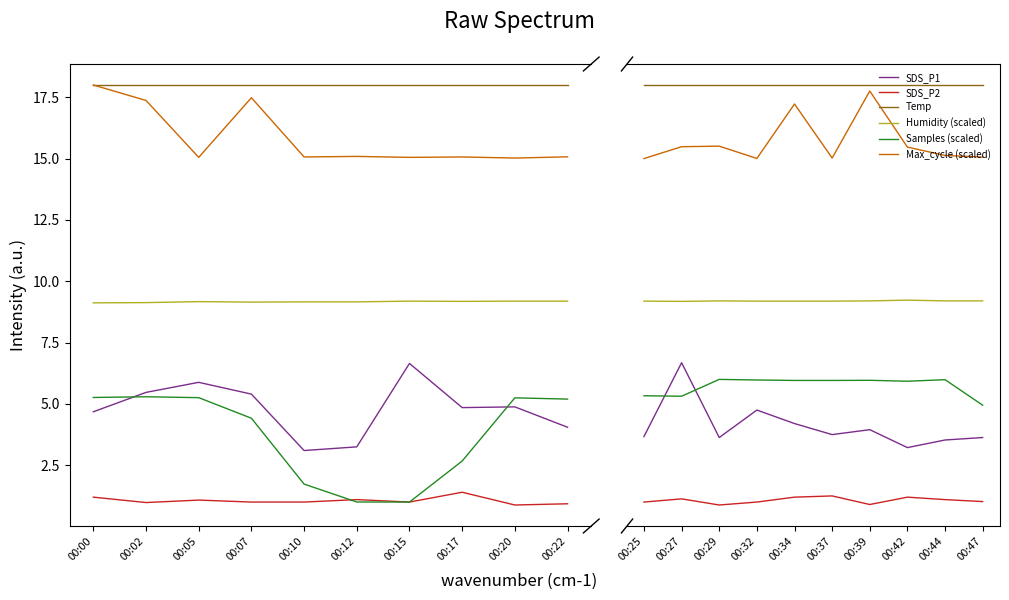

In SDS_P2, how many points are higher than both neighbors (excluding endpoints)?

3